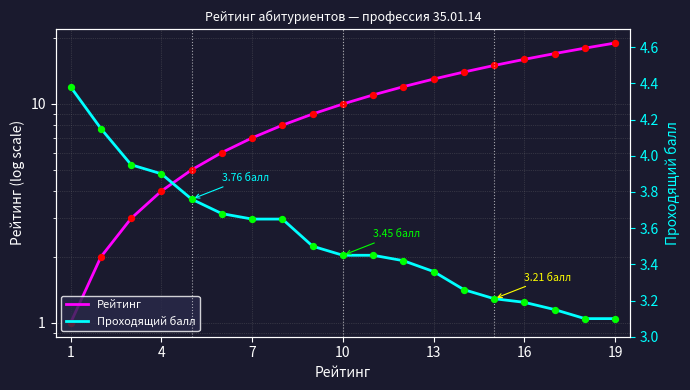

What are all the series names shown in the legend?

Рейтинг, Проходящий балл